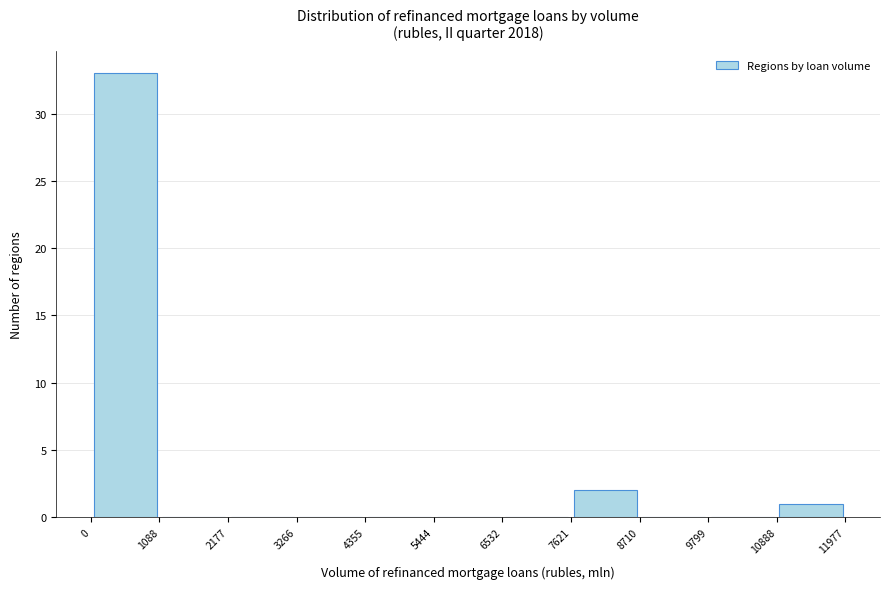

Reading left to right, list every bar in this chart as the range it spans on the x-axis followed by its height. The values are not printed on the chart, so give them approximately, as read against the axis.

0 to 1088: 33
1088 to 2177: 0
2177 to 3266: 0
3266 to 4355: 0
4355 to 5444: 0
5444 to 6532: 0
6532 to 7621: 0
7621 to 8710: 2
8710 to 9799: 0
9799 to 10888: 0
10888 to 11977: 1